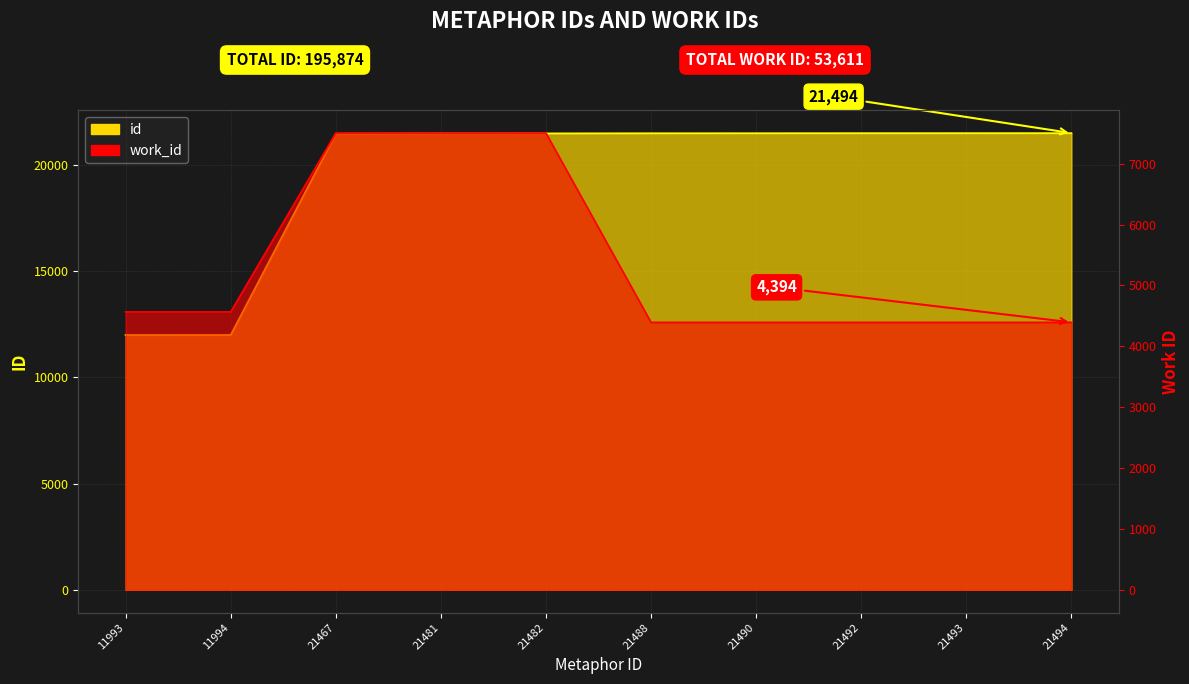

True or false: id and work_id intersect in this chart.

False